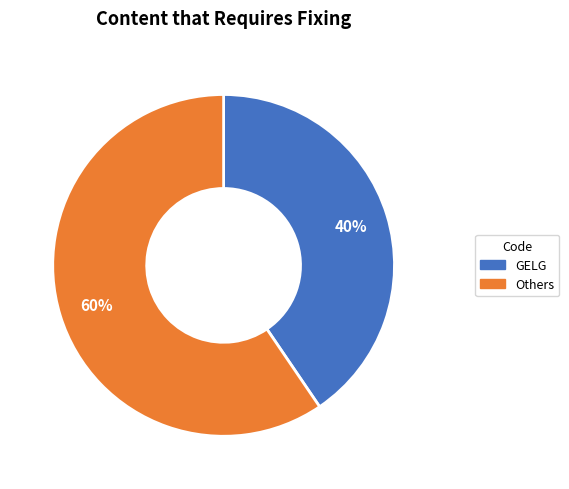

Is there a majority slice in this chart?

Yes